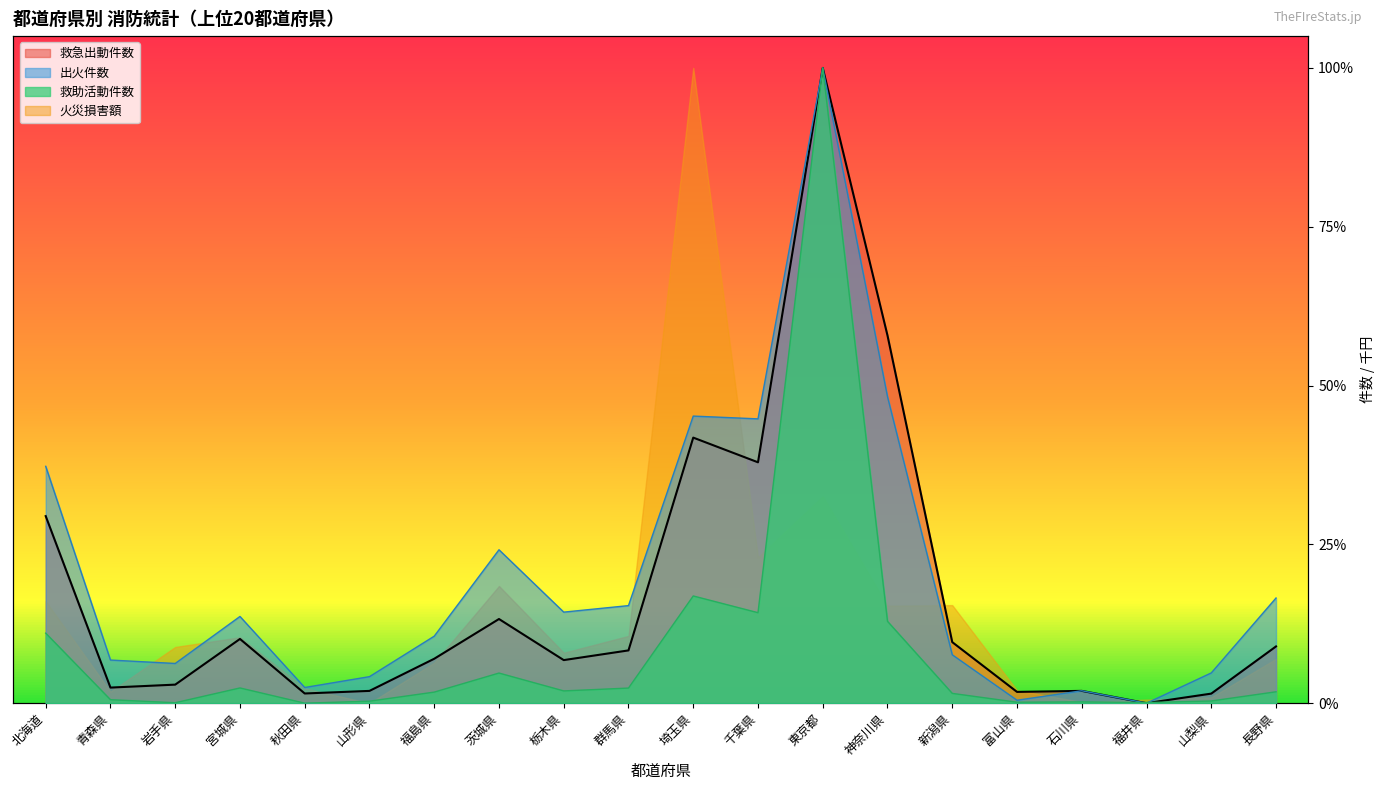

Where do 救急出動件数 and 出火件数 first cross each other?

富山県 and 石川県